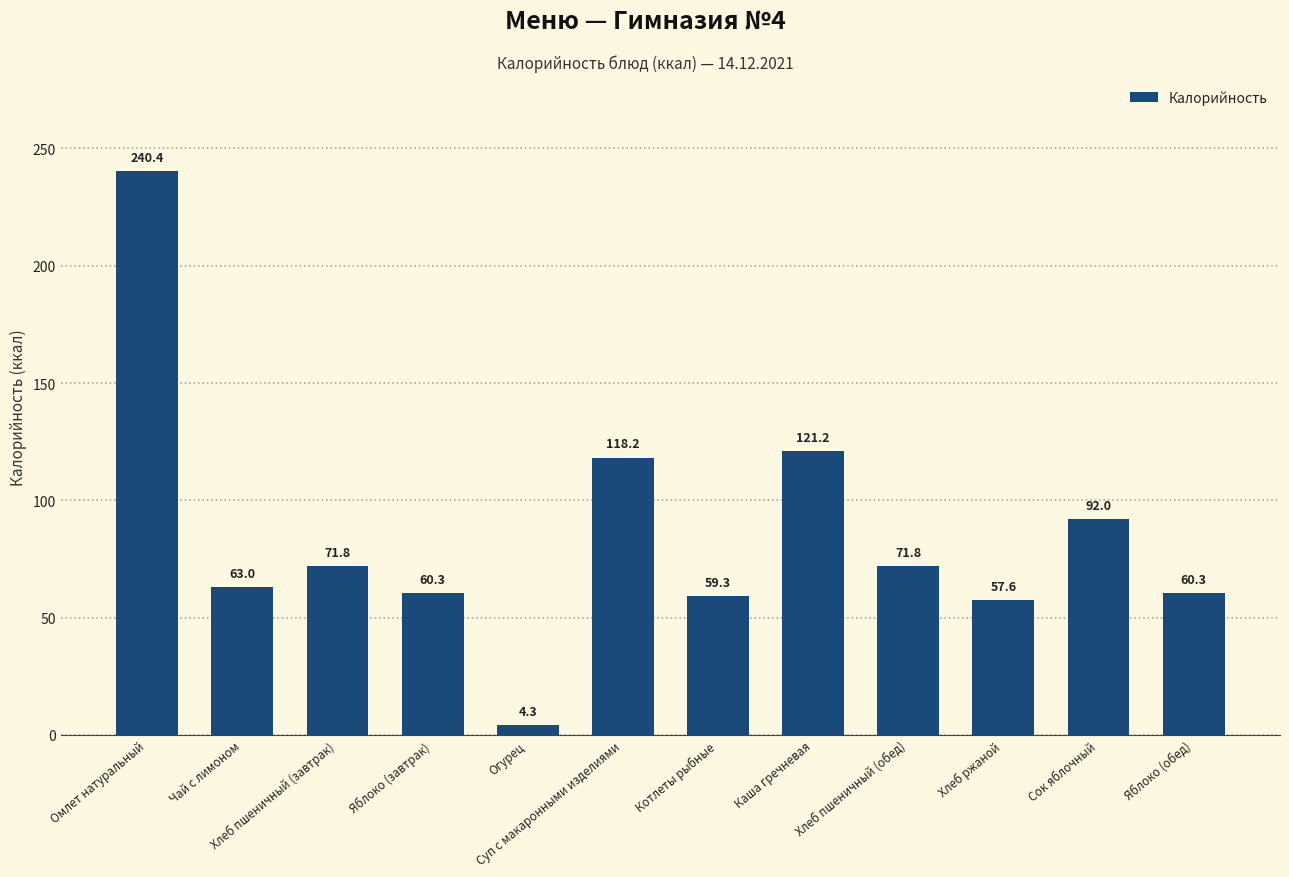

Which has a higher value, Хлеб ржаной or Суп с макаронными изделиями?

Суп с макаронными изделиями